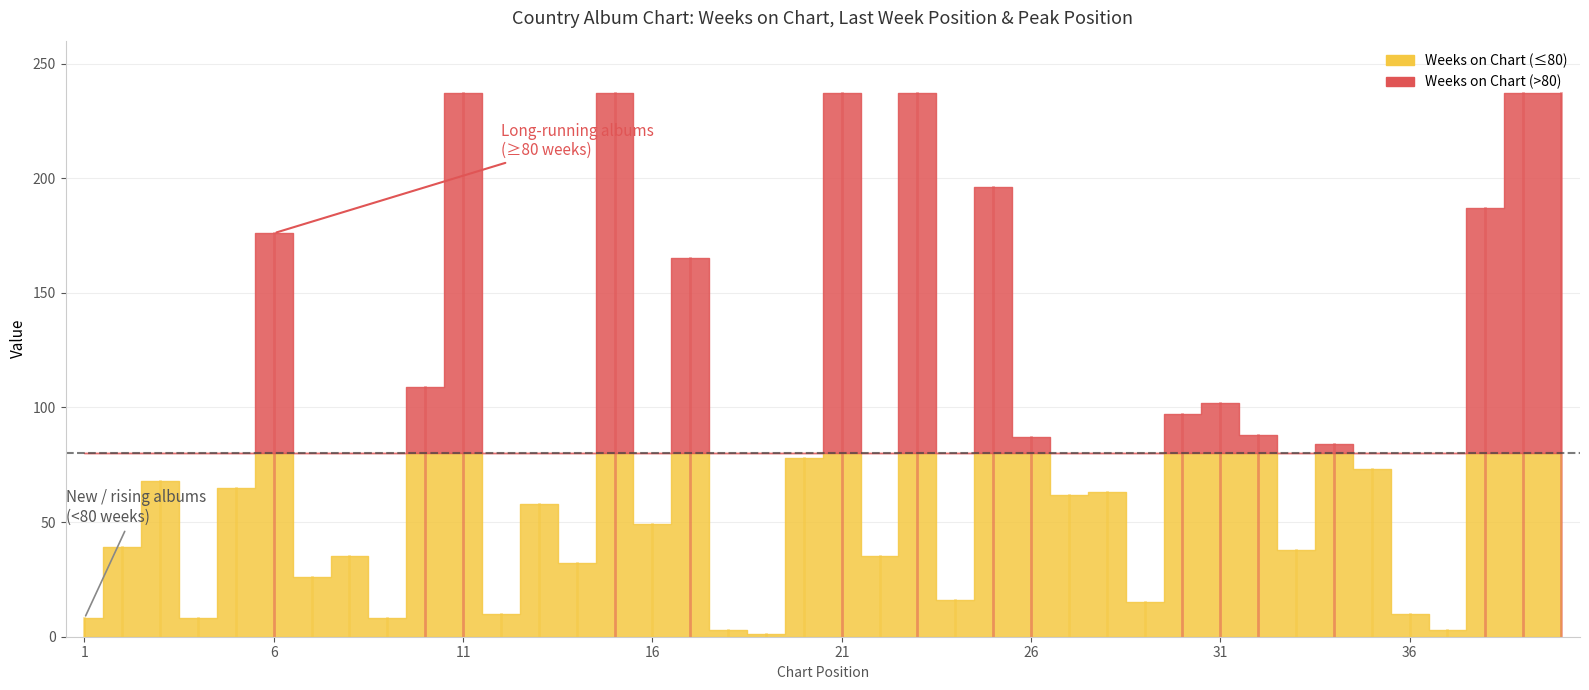

How many positive values does the Last Week series have?

39